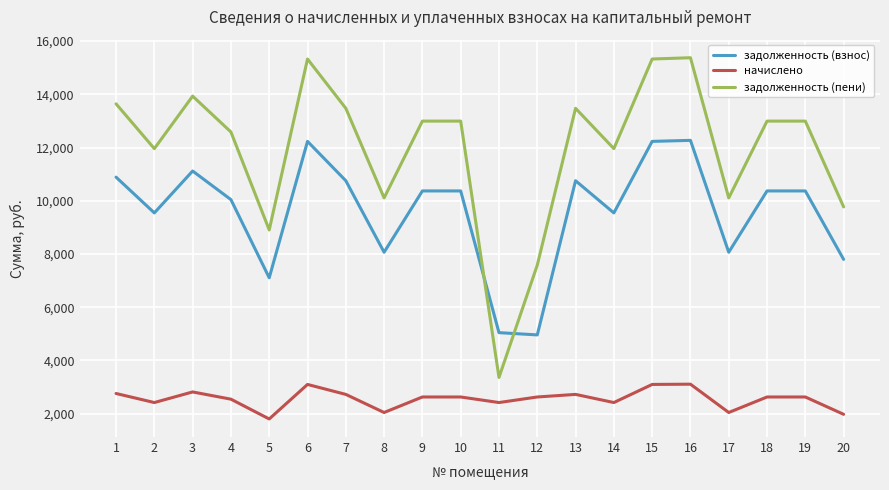

At how many categories does at least one series exceed 13100?

7